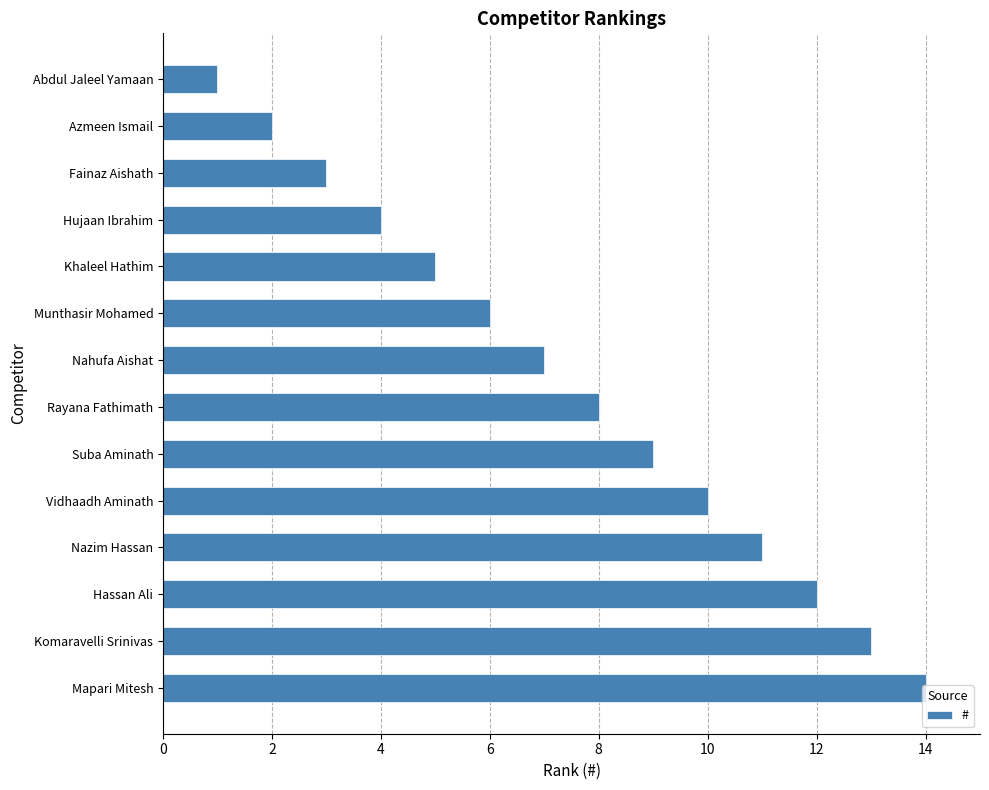

What is the minimum value shown in the chart?

1